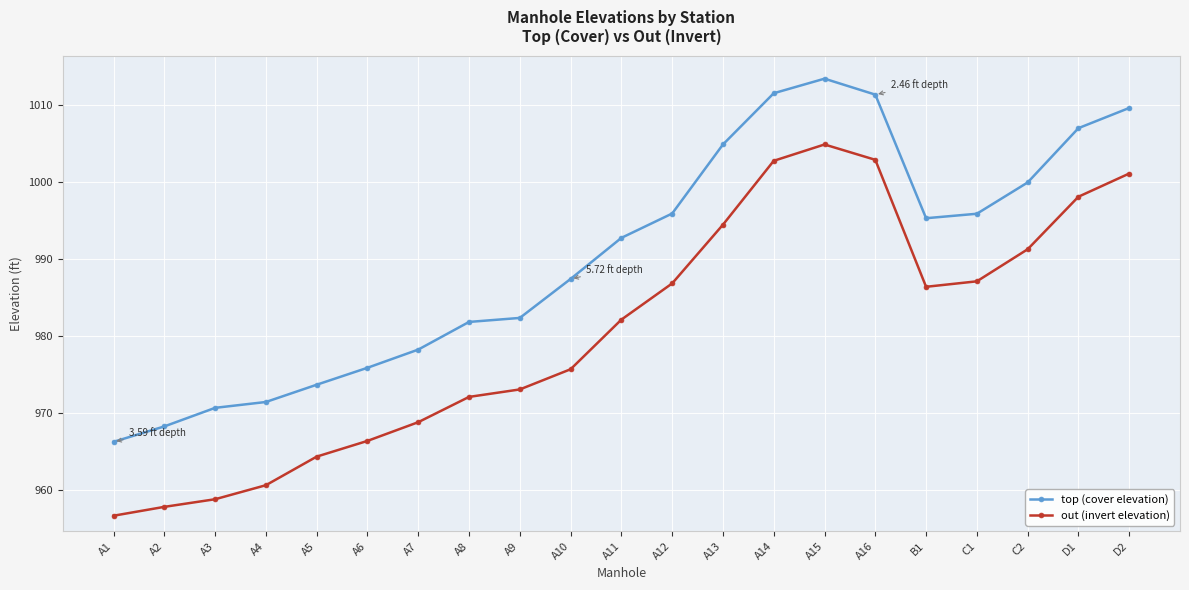

Which series has the widest spread of values?

out (invert elevation)